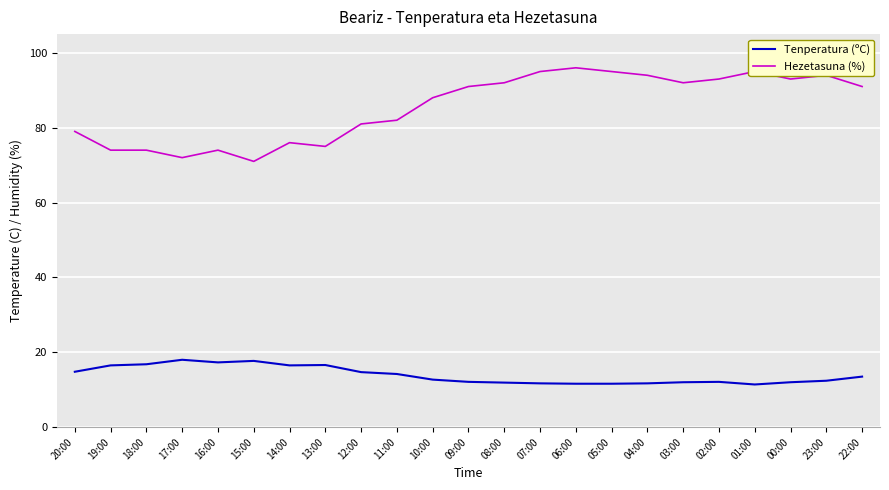

Is the value of Hezetasuna (%) at 15:00 greater than the value of Tenperatura (ºC) at 07:00?

Yes